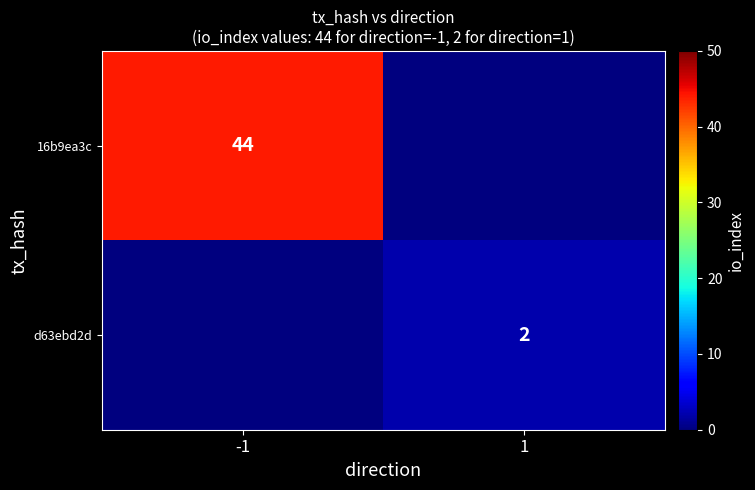

Is it true that 16b9ea3c equals 29 at -1?

False